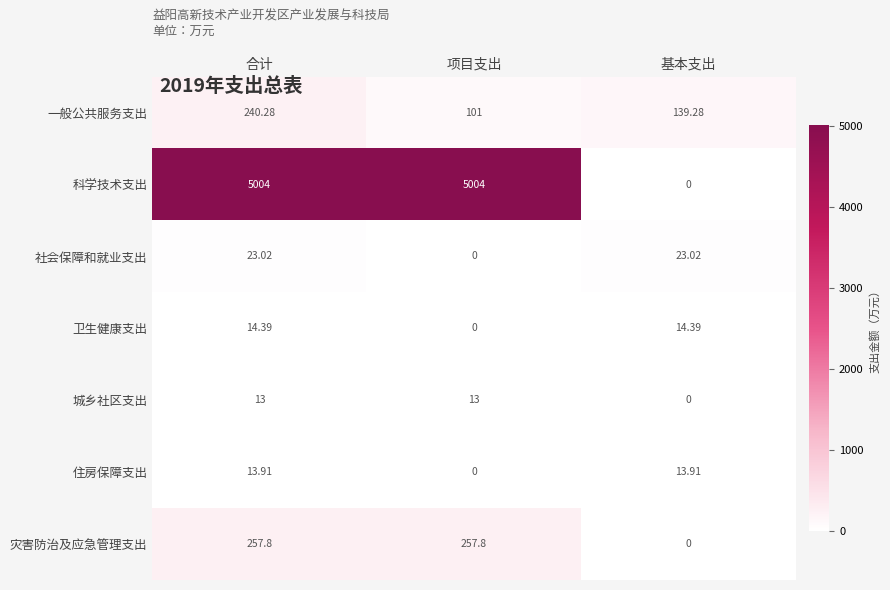

List the series in order of their peak value, lowest first.

城乡社区支出, 住房保障支出, 卫生健康支出, 社会保障和就业支出, 一般公共服务支出, 灾害防治及应急管理支出, 科学技术支出